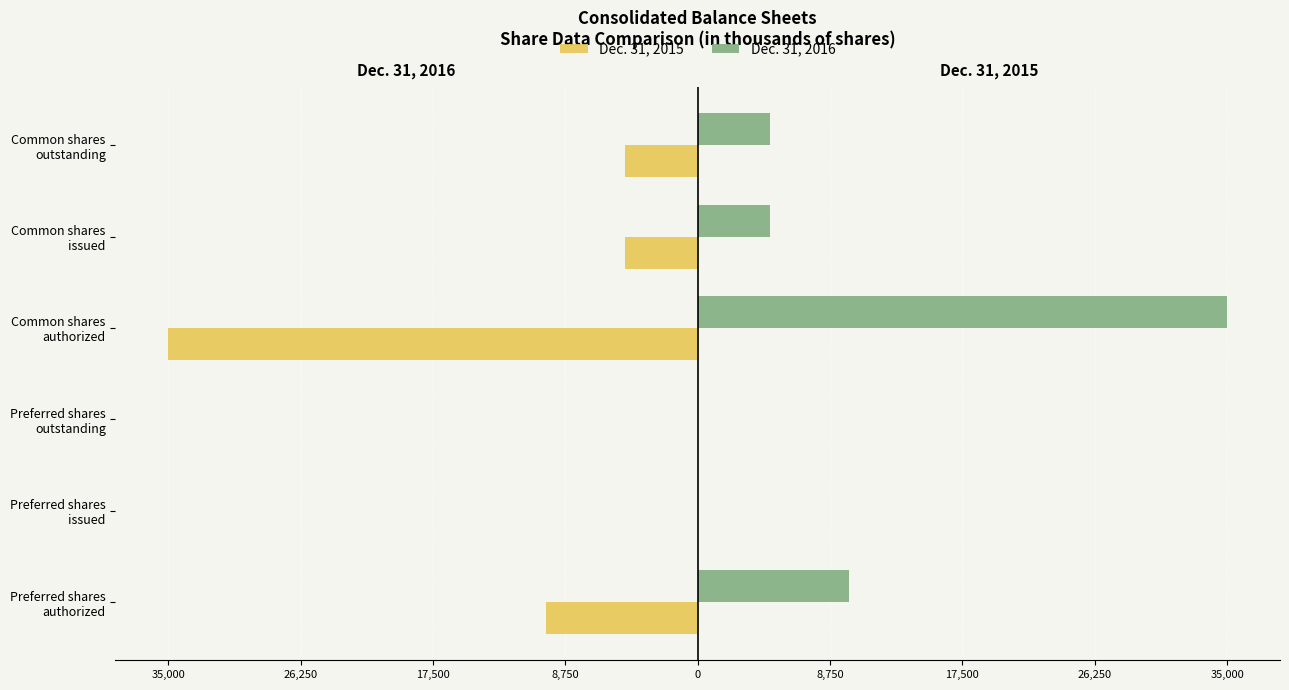

Rank the series by their maximum value, from highest to lowest.

Dec. 31, 2016, Dec. 31, 2015